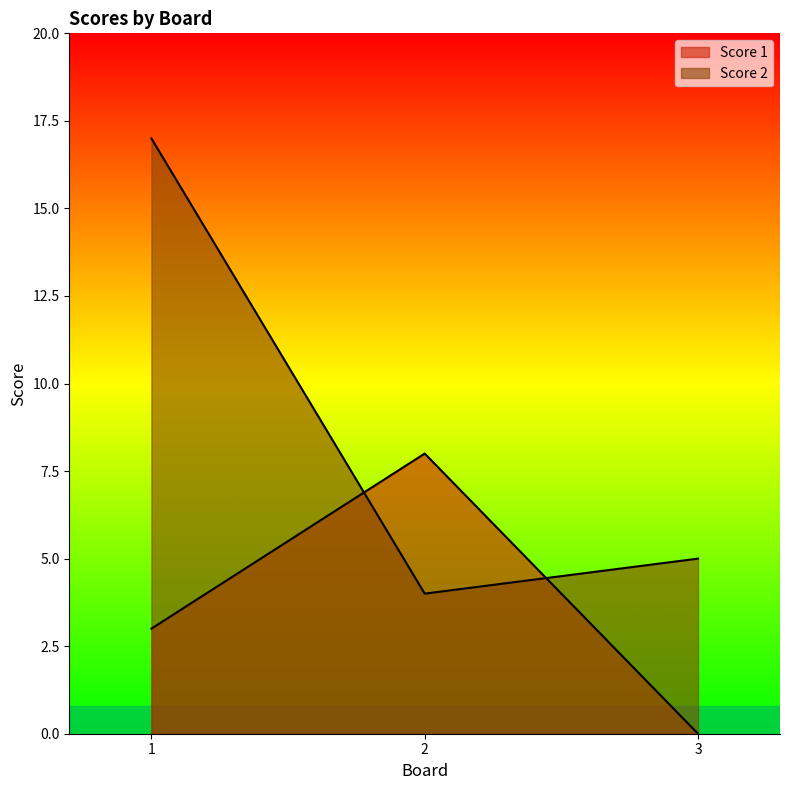

What are all the series names shown in the legend?

Score 1, Score 2